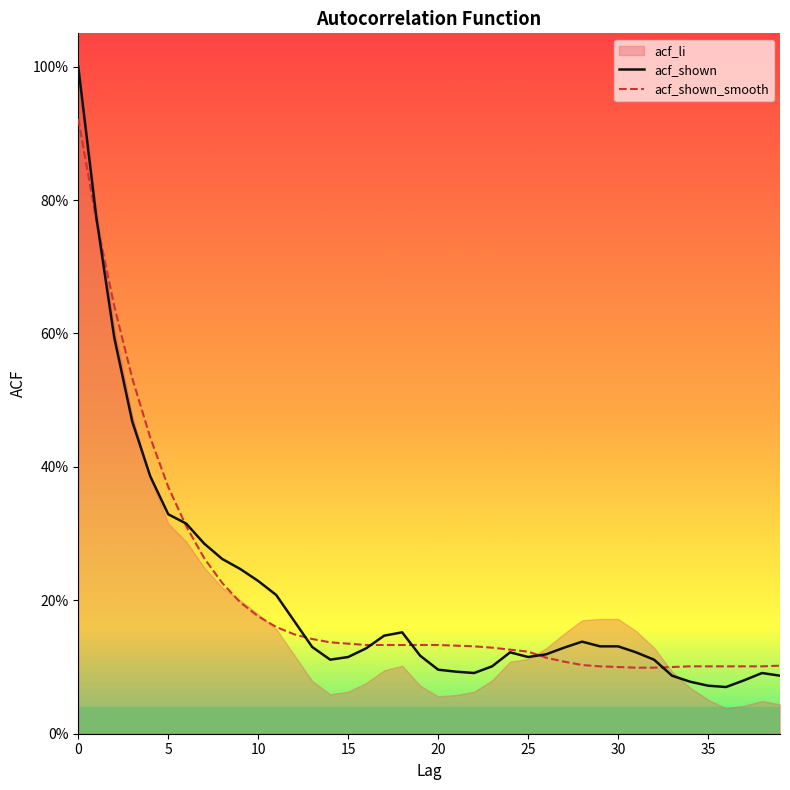

After their last crossing, which series has the higher values: acf_shown or acf_shown_smooth?

acf_shown_smooth